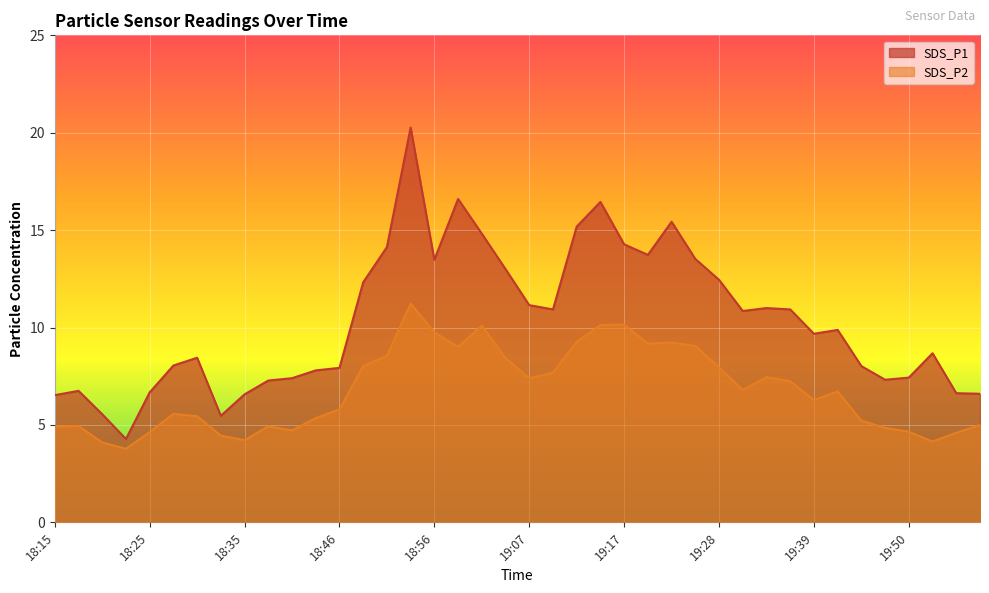

What position from the right is 19:04?

21